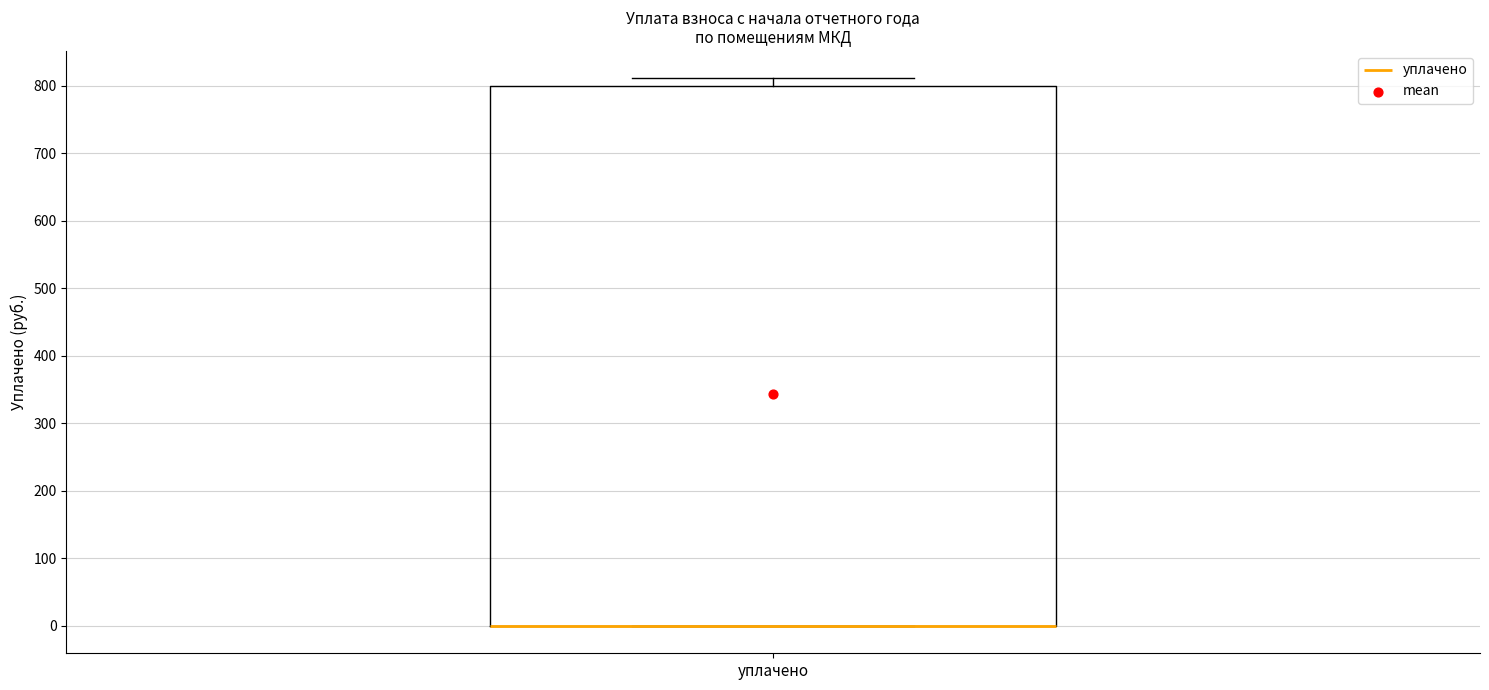

Where is the lower edge of the box for уплачено on the y-axis? The values are not printed on the chart, so give them approximately, as read against the axis.

0